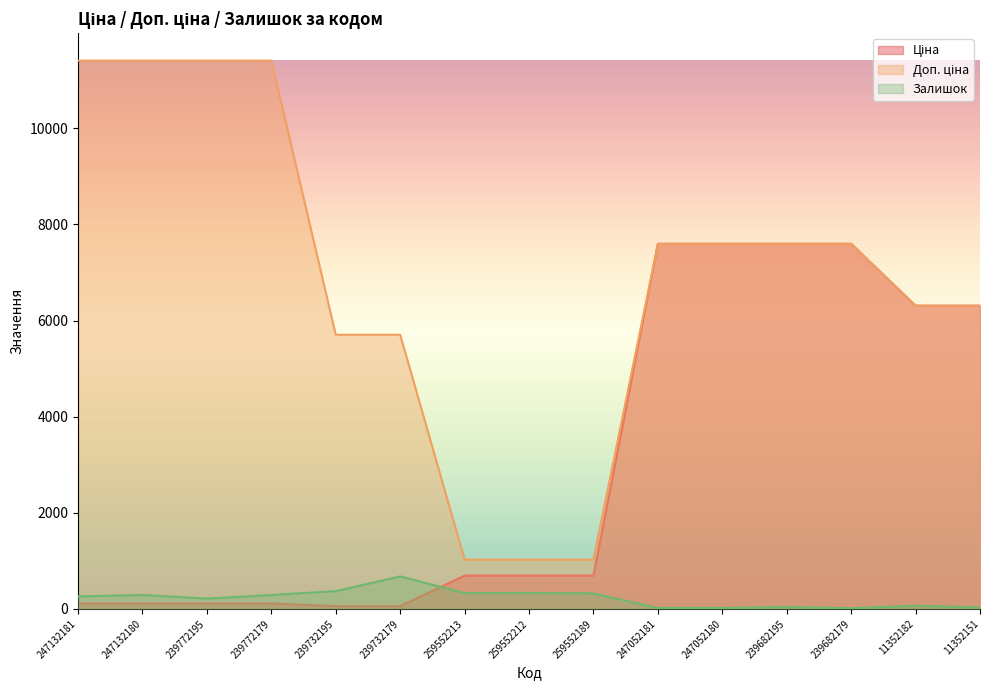

Which series has the largest total across all categories?

Доп. ціна